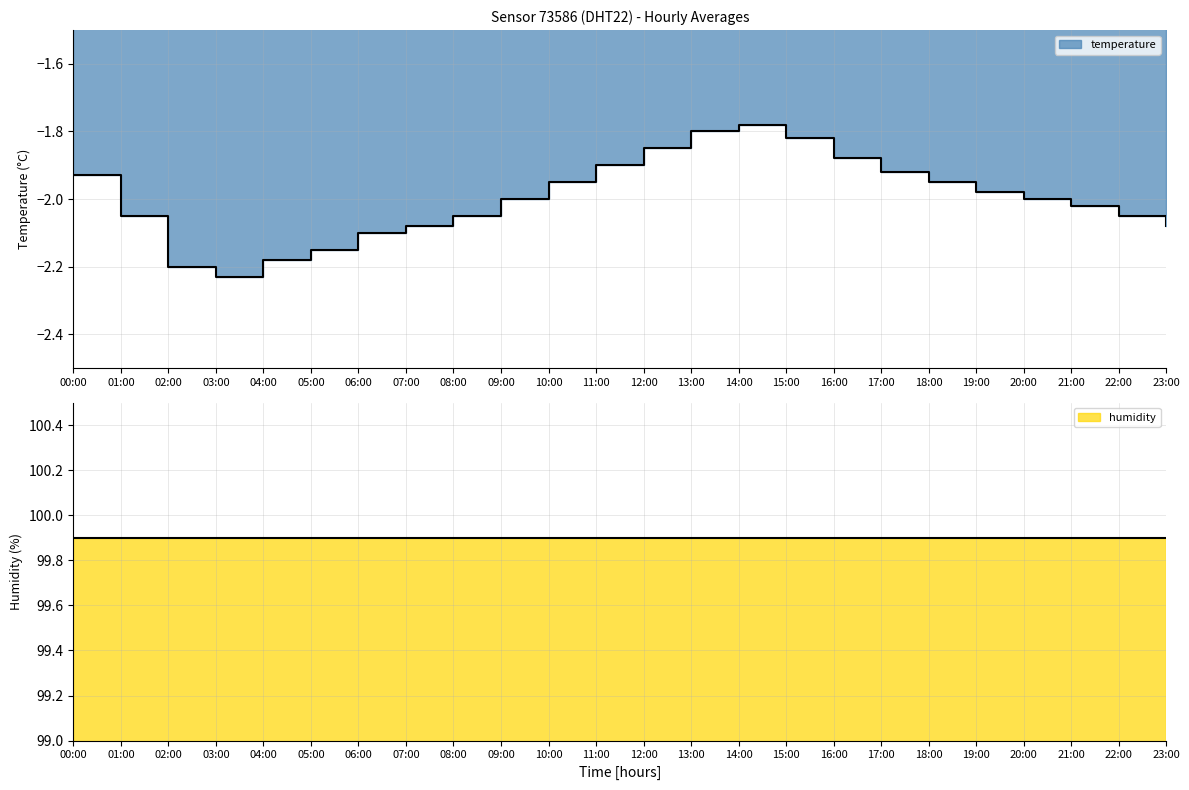

Read the value at 08:00.

-2.0